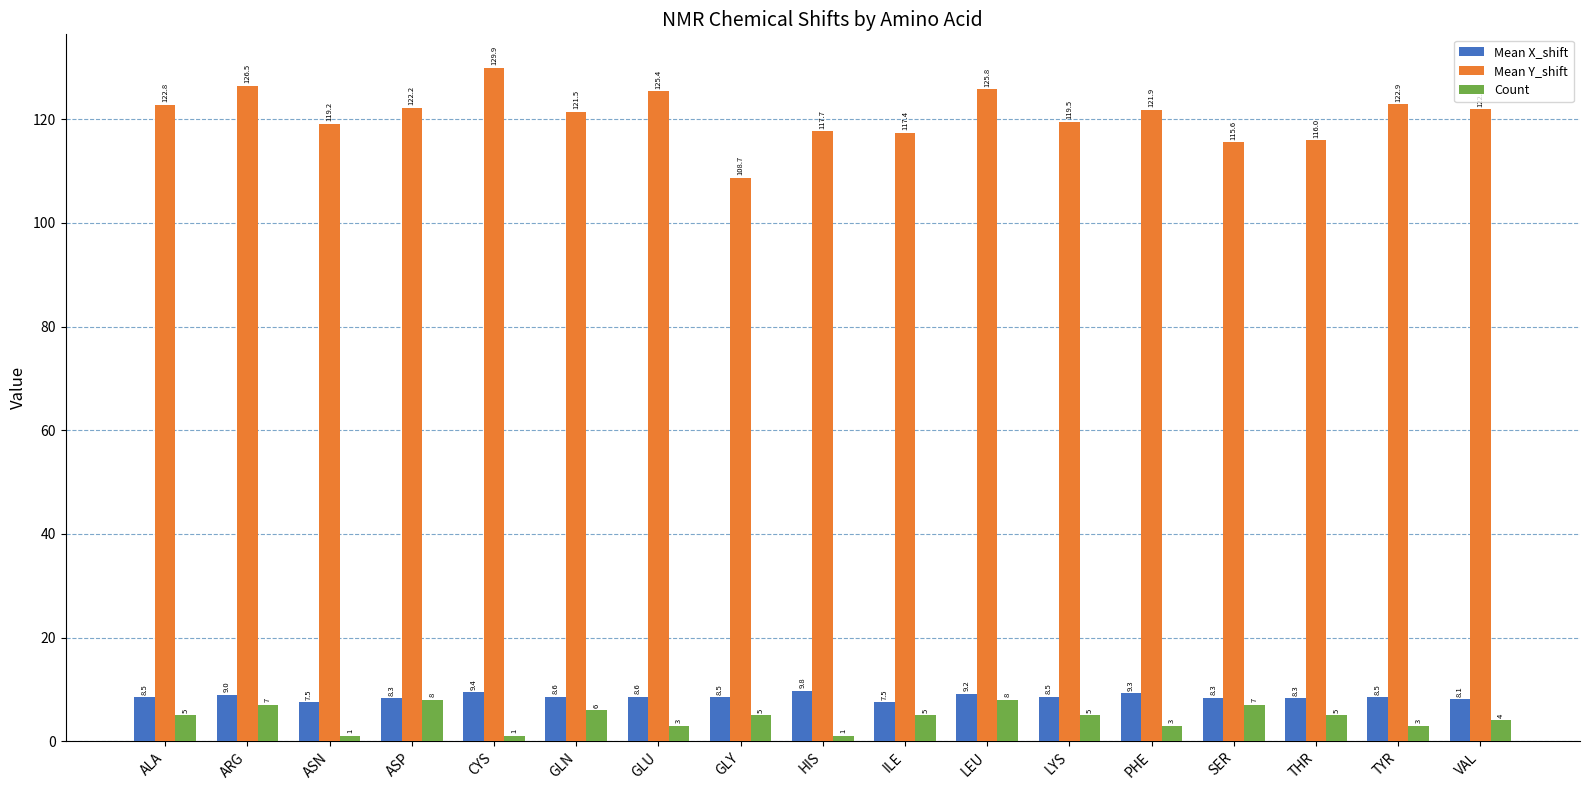

Which series has the widest spread of values?

Mean Y_shift